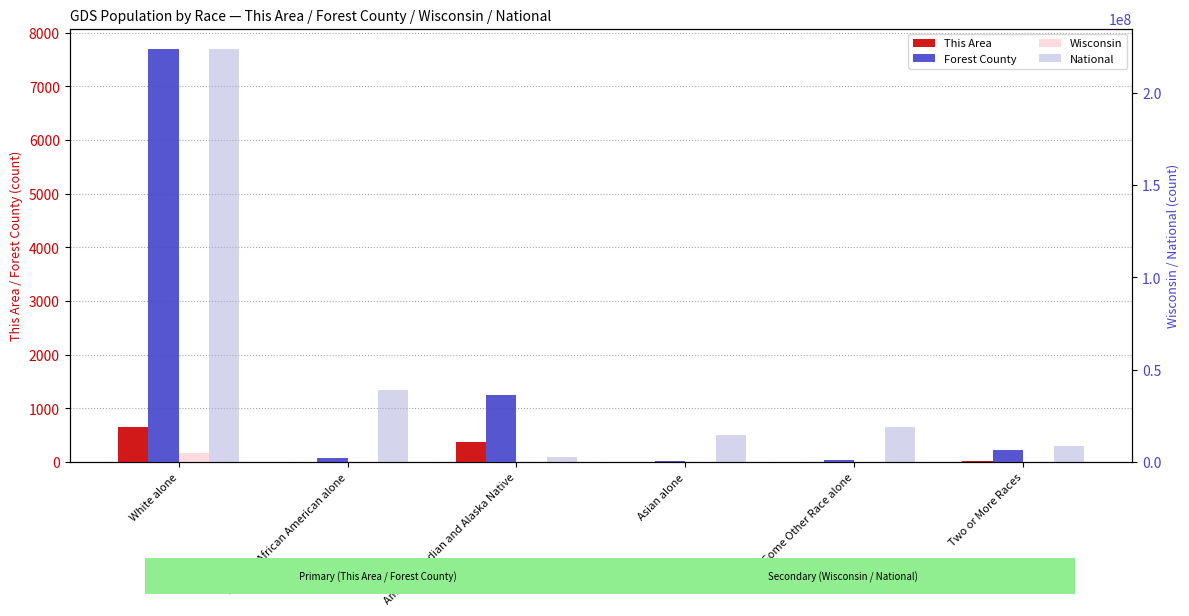

Is it true that Wisconsin equals 54526 at American Indian and Alaska Native?

True